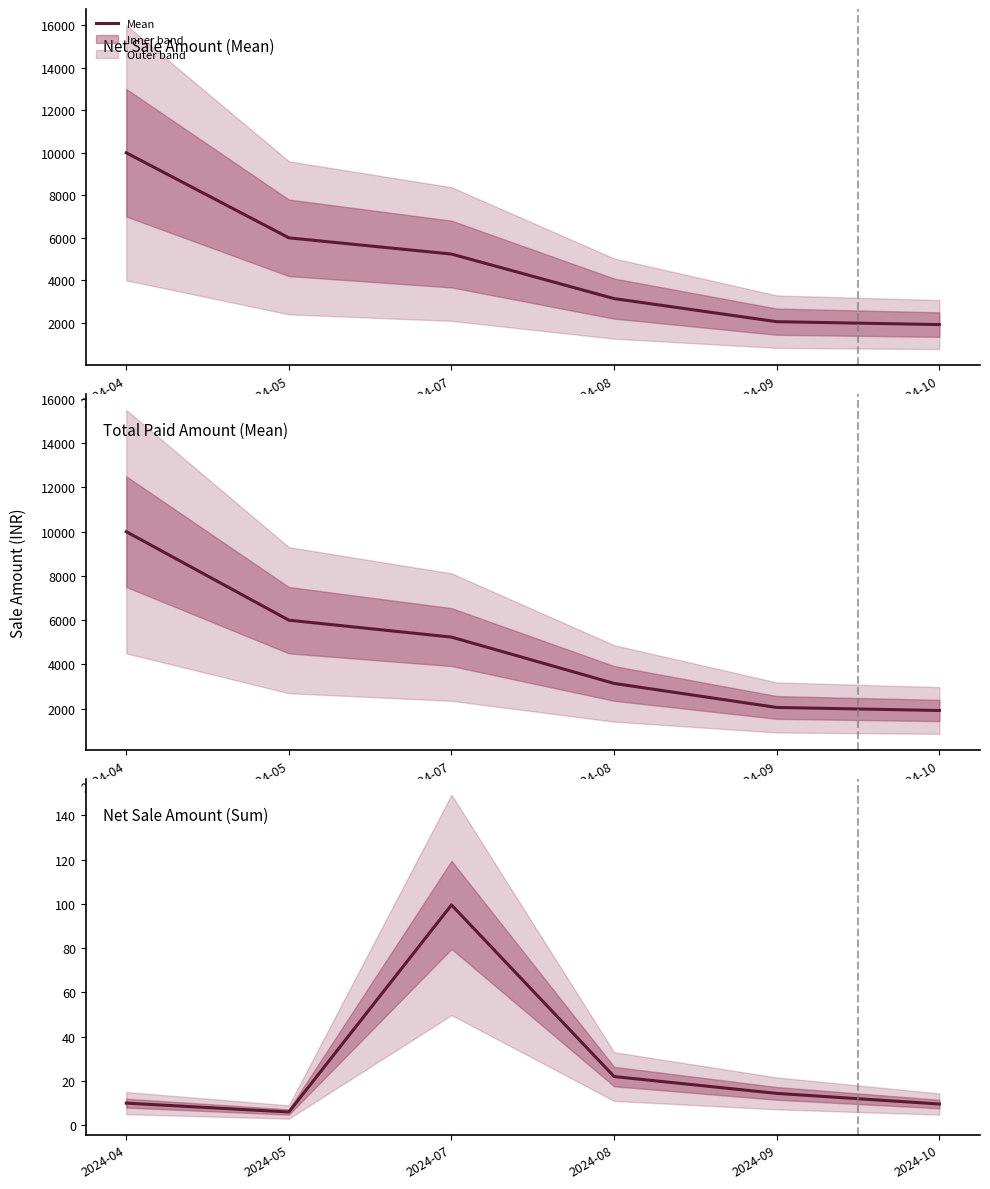

List the series in order of their peak value, highest first.

Net Sale Amount (Mean), Total Paid Amount (Mean), Net Sale Amount (Sum)